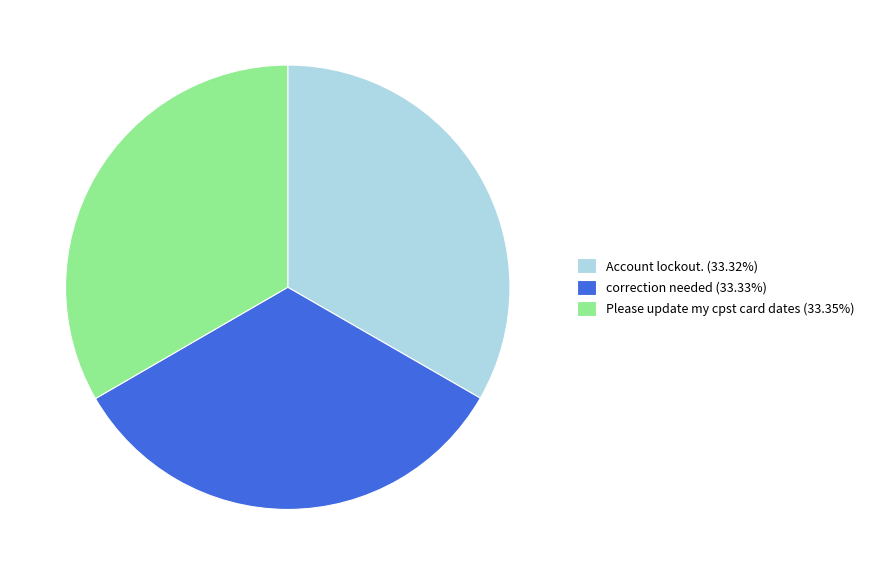

Is correction needed (33.33%) the majority of the pie?

No